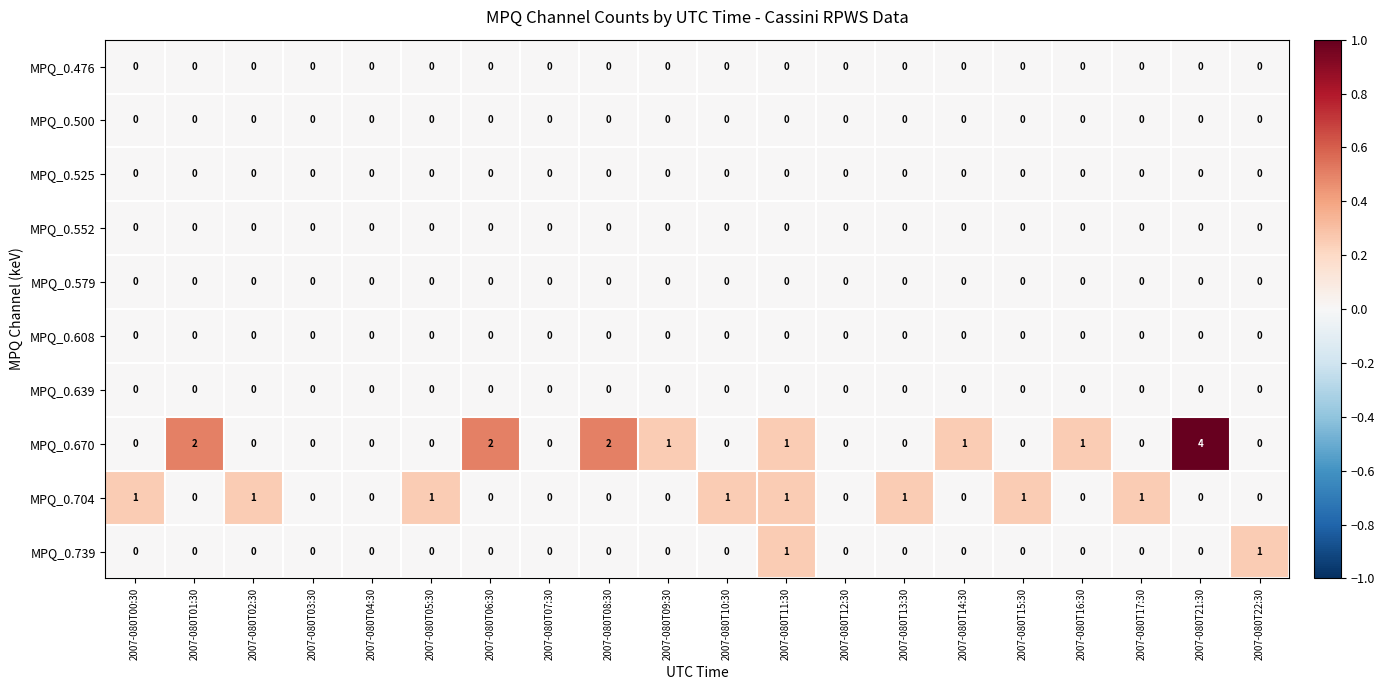

Which series has the largest total across all categories?

MPQ_0.670